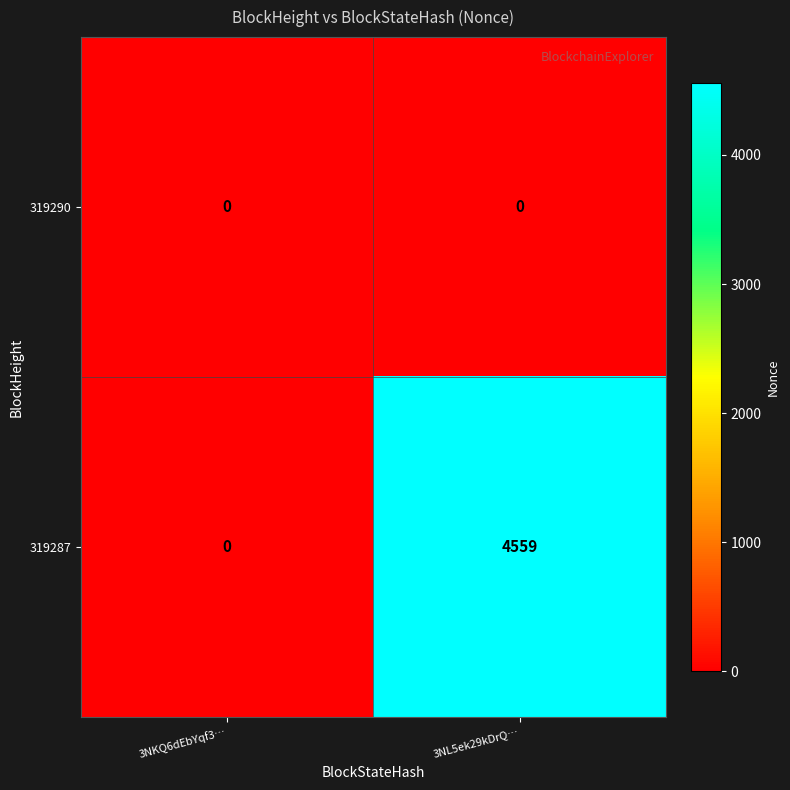

Which series changed the most between 3NKQ6dEbYqf3… and 3NL5ek29kDrQ…?

319287